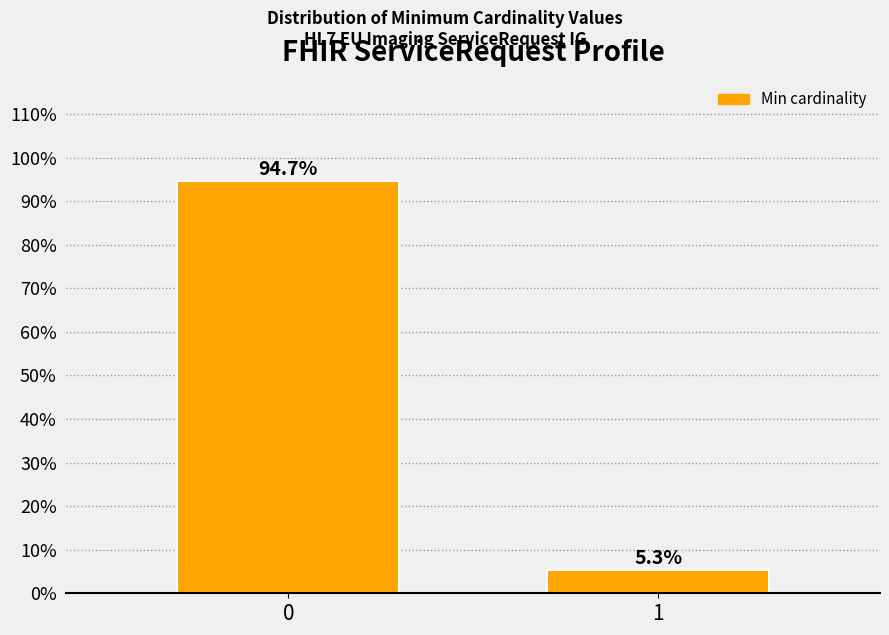

Reading left to right, list all the values displayed in this chart.

94.7	5.3